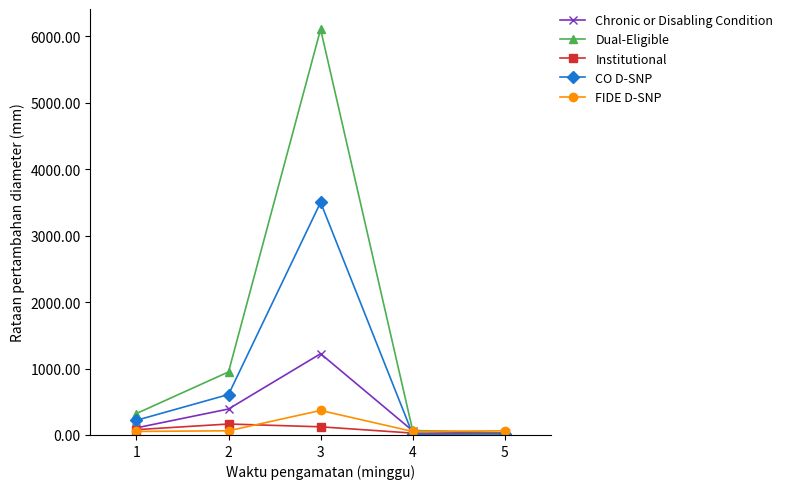

Between 3 and 4, which series saw the biggest shift?

Dual-Eligible